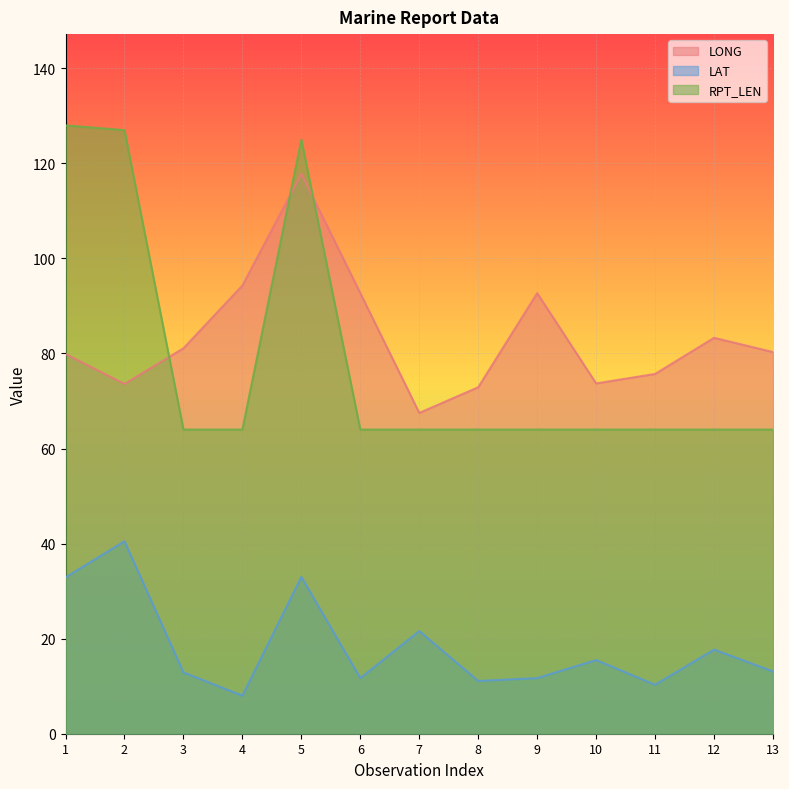

Rank the series by their maximum value, from lowest to highest.

LAT, LONG, RPT_LEN